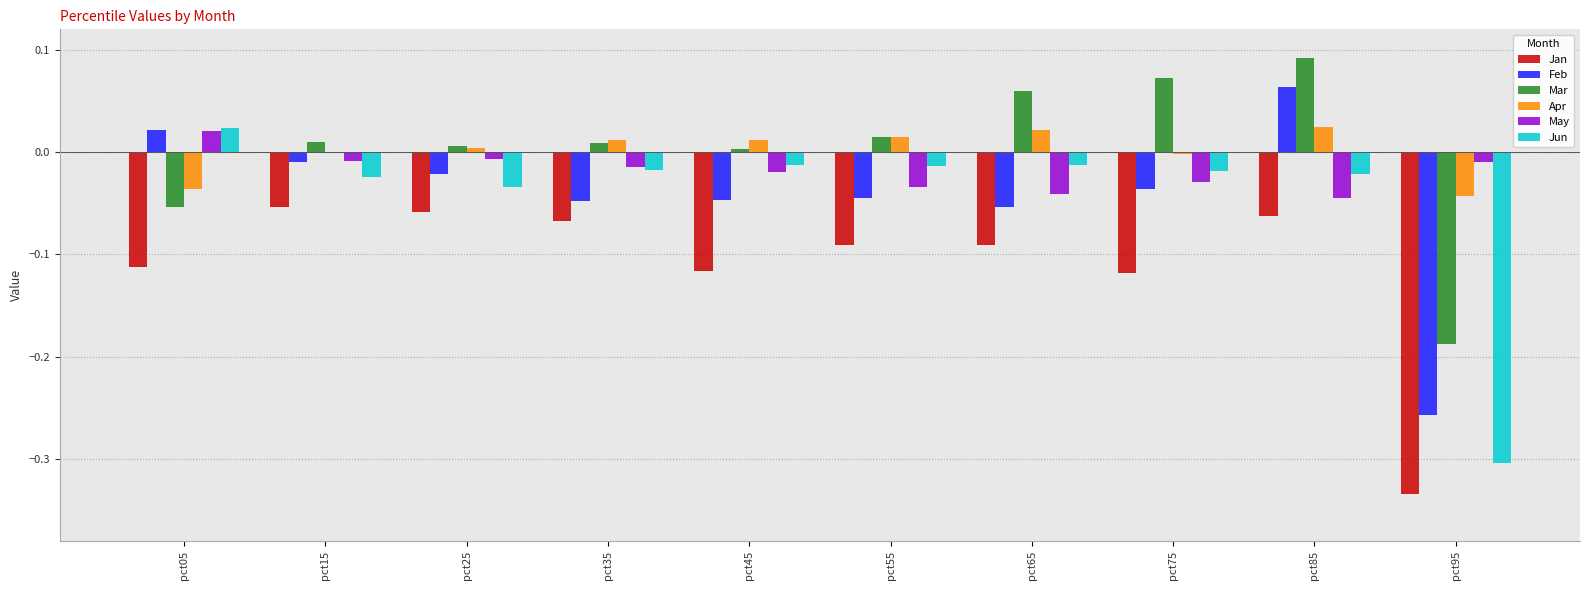

Which series has the largest range (max minus min)?

Jun